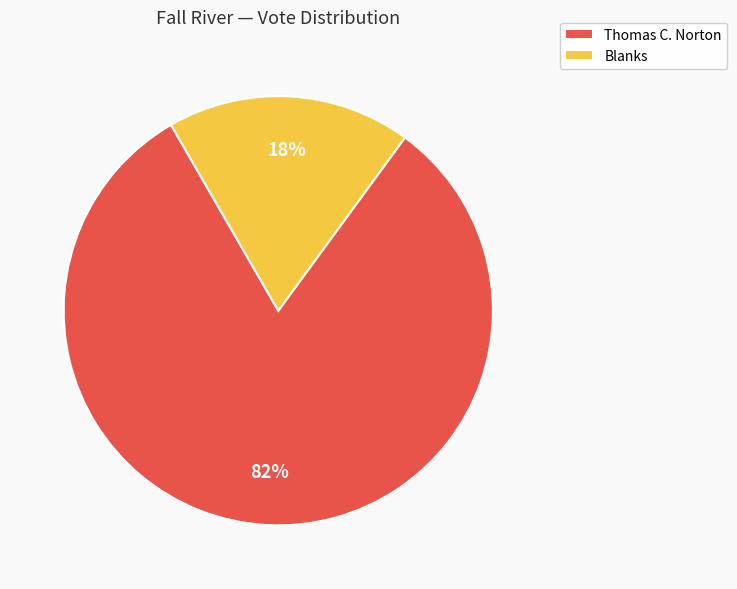

Does Thomas C. Norton represent more than half of the total?

Yes